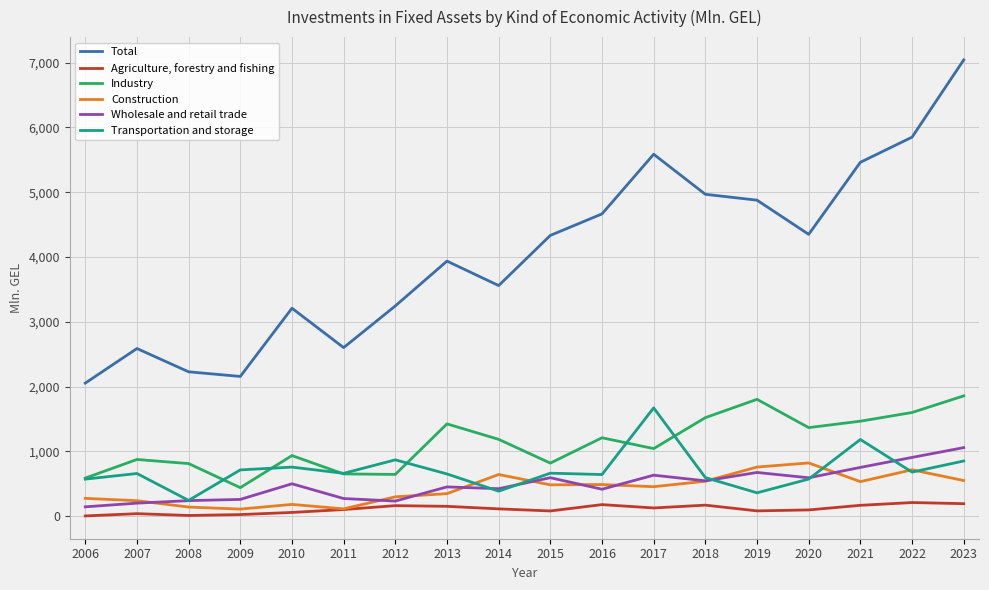

Is it true that Transportation and storage equals 853.2 at 2023?

True